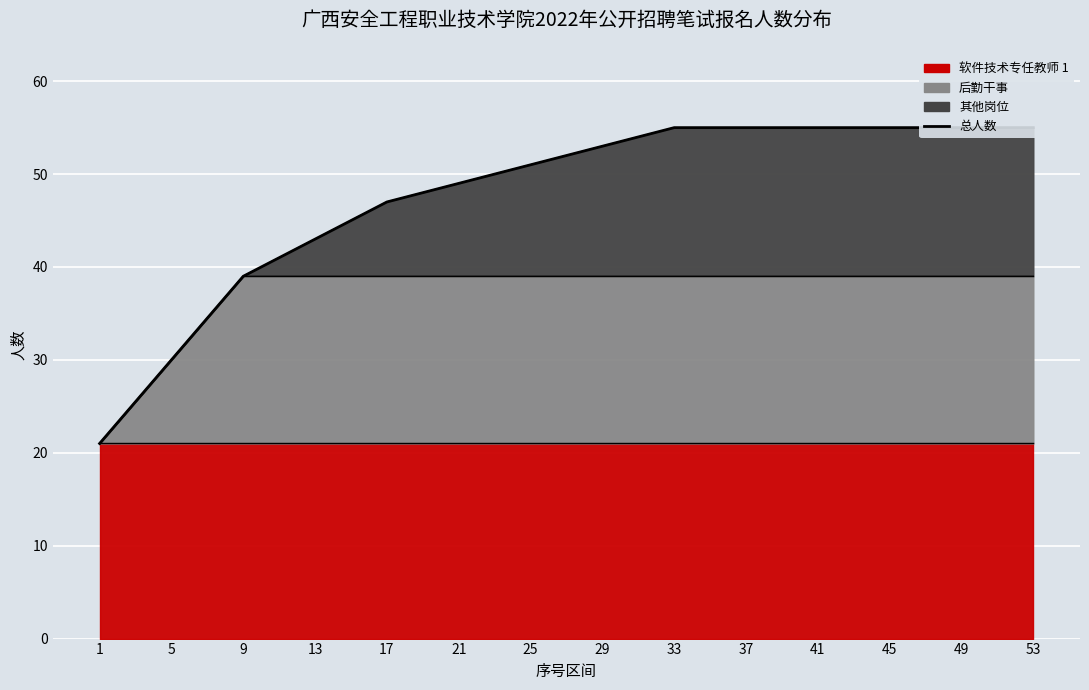

What is the value of the 9th point from the left?

55